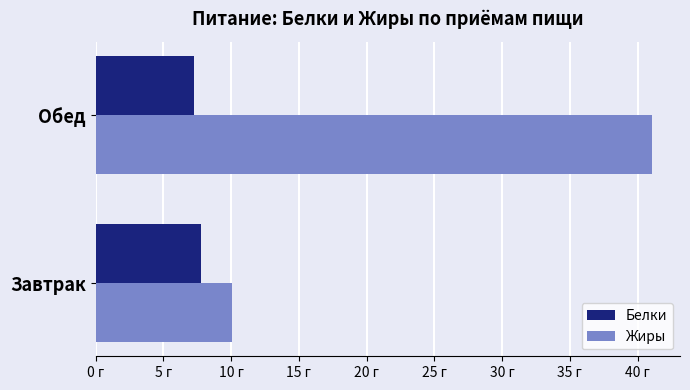

Which category has the lowest value across all series?

Обед